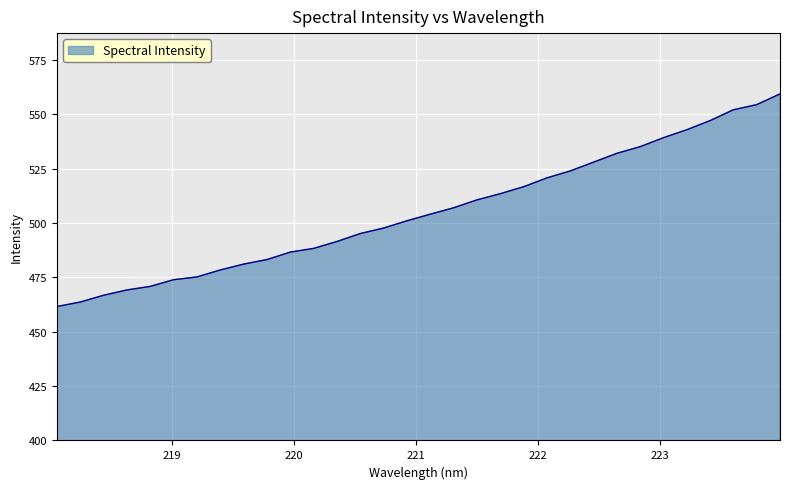

What is the smallest value displayed?

461.6